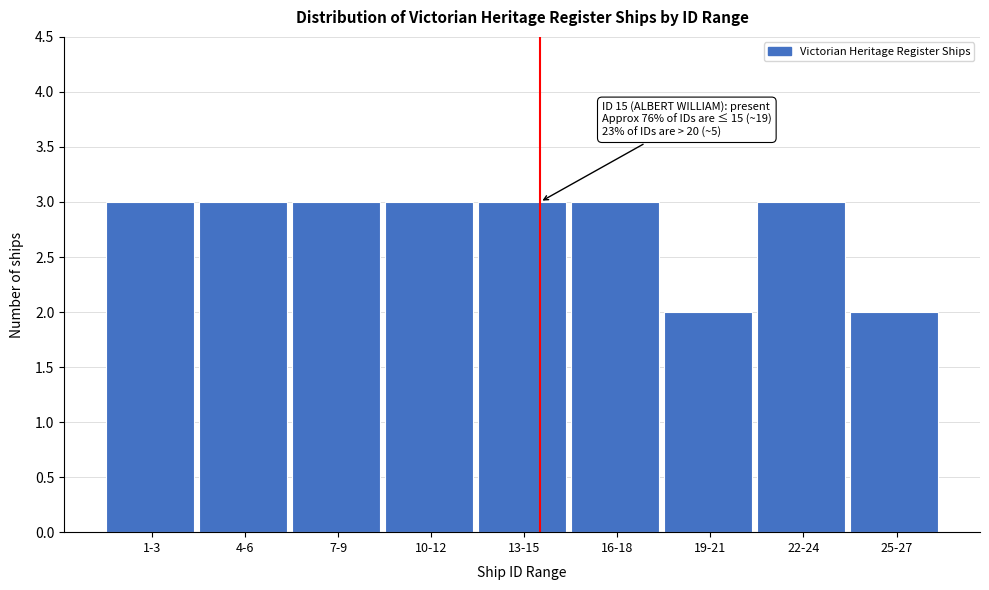

Reading right to left, list all the values displayed in this chart.

25-27=2	22-24=3	19-21=2	16-18=3	13-15=3	10-12=3	7-9=3	4-6=3	1-3=3